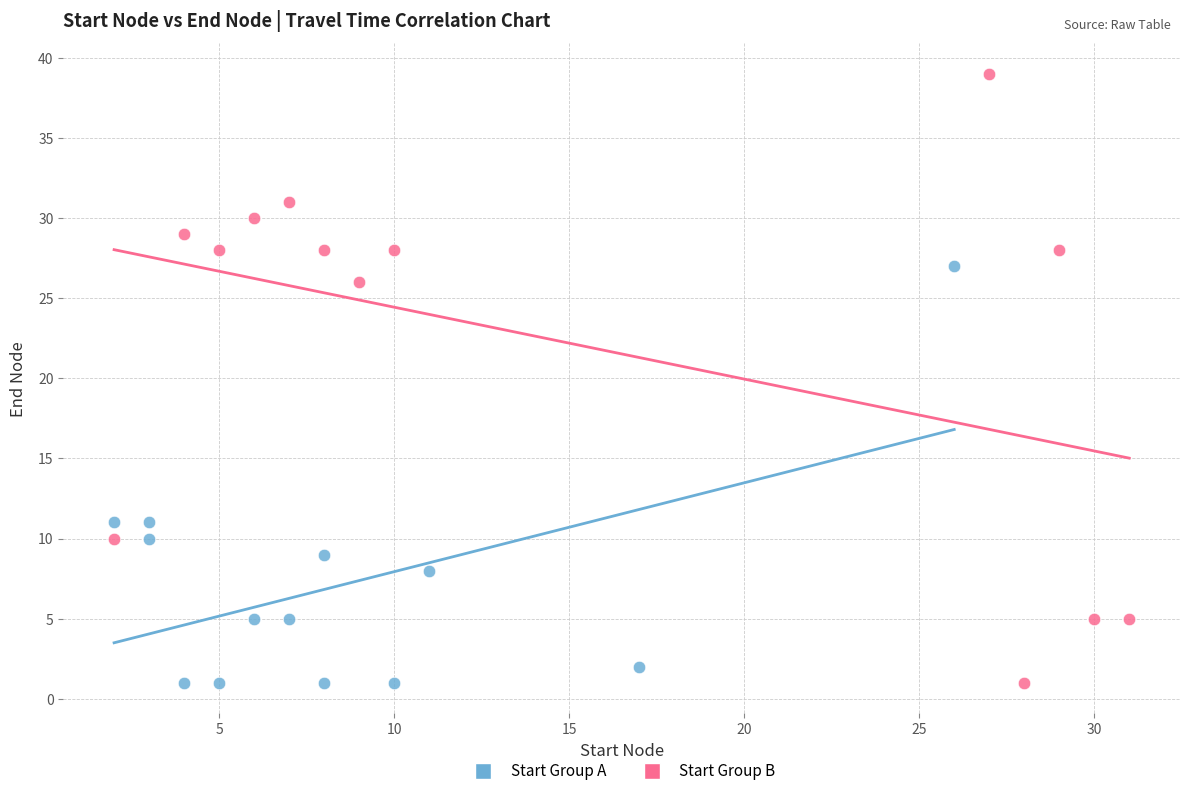

Which series reaches the maximum Y coordinate?

Start Group B